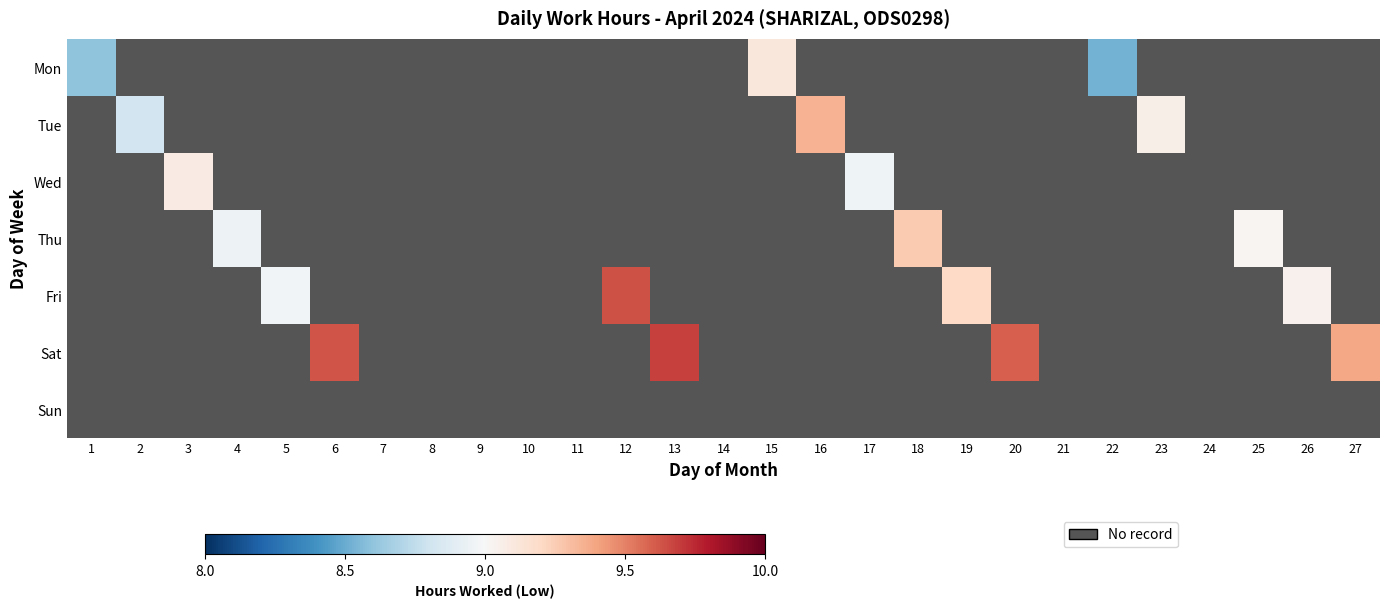

How many distinct data groups are displayed?

7